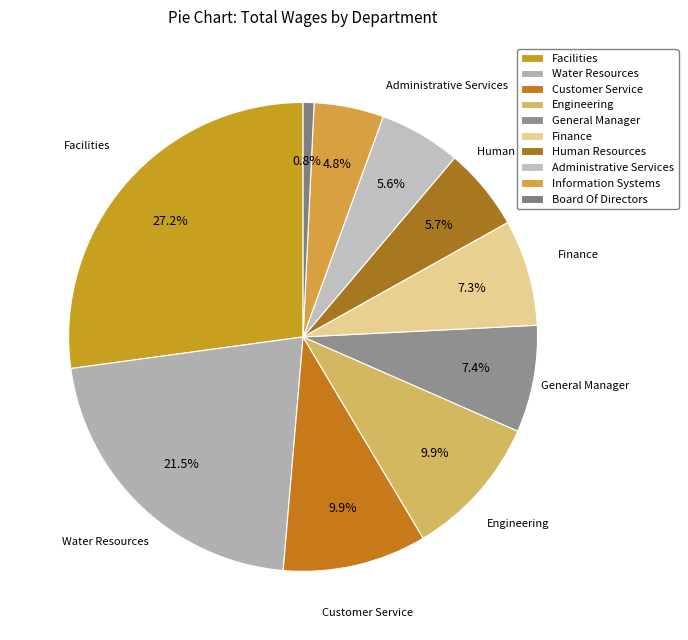

To the nearest percent, what is the difference between the largest and smallest slice percentages?

26%